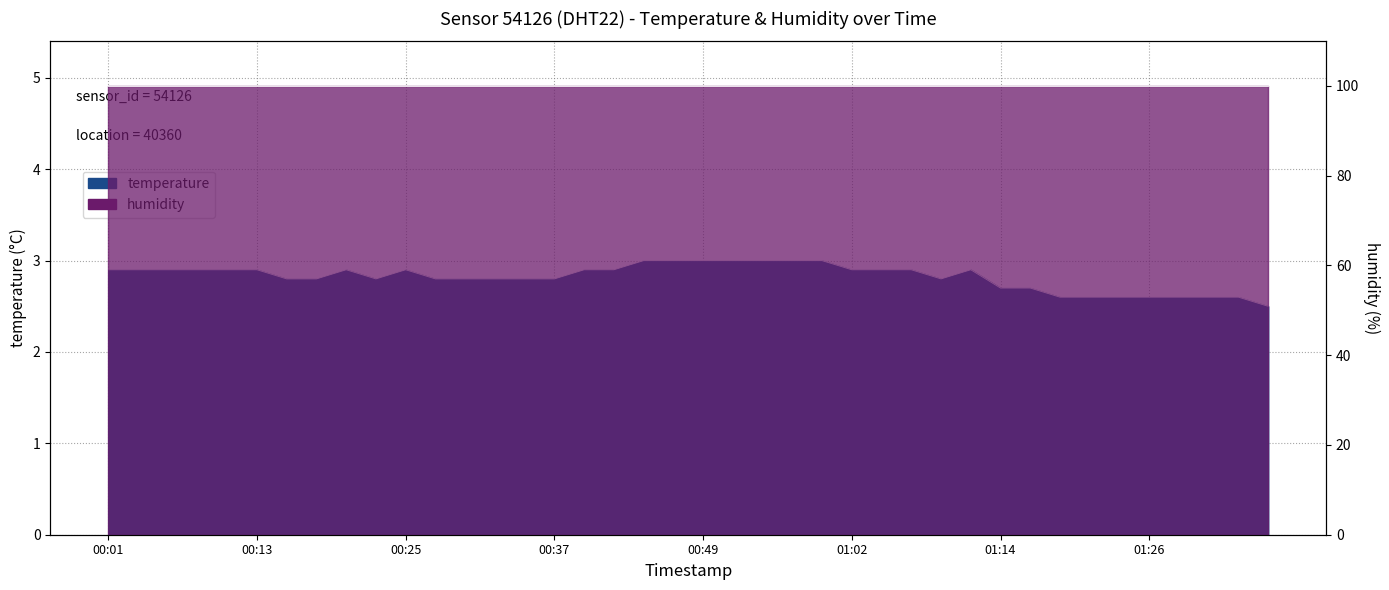

At which category does the data reach its first local valley?

00:23